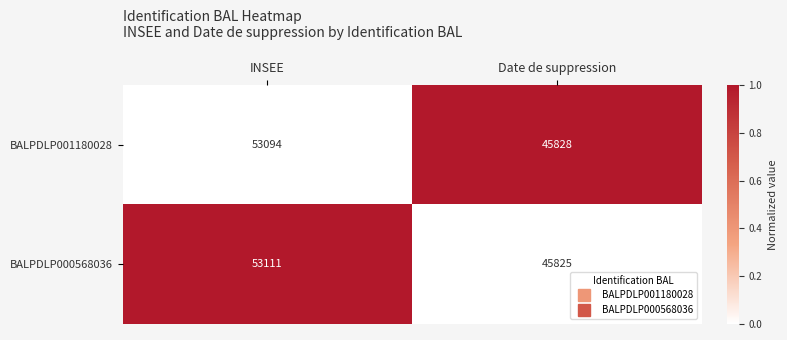

What is the sum of the BALPDLP001180028 values at INSEE and Date de suppression?

98922